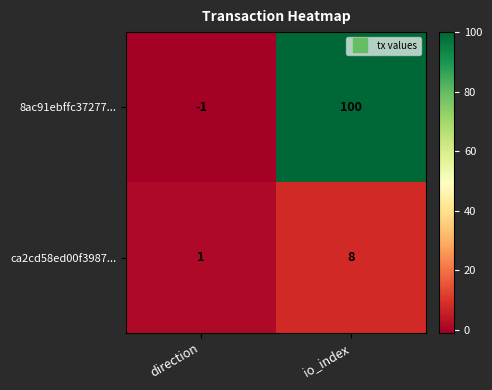

Where is 8ac91ebffc37277... nearest to the value 49?

direction